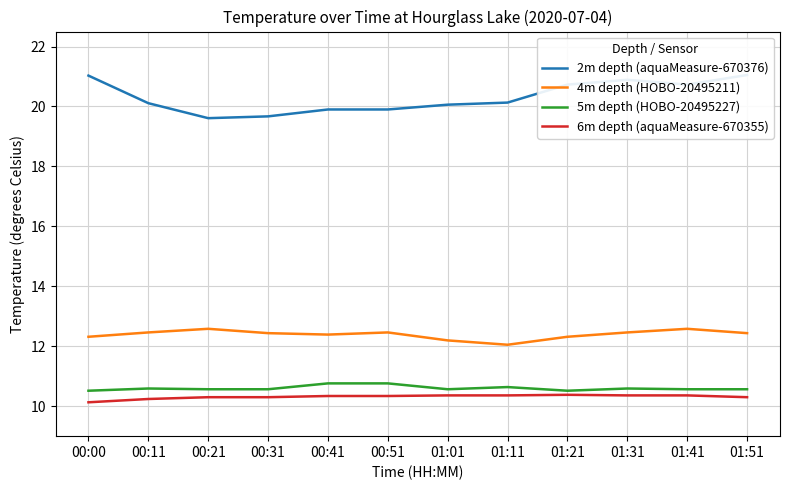

Reading left to right, what are all the values shown in this chart?

2m depth (aquaMeasure-670376): 21.0	20.1	19.6	19.7	19.9	19.9	20.1	20.1	20.7	20.9	20.7	21.1
4m depth (HOBO-20495211): 12.3	12.5	12.6	12.4	12.4	12.5	12.2	12.1	12.3	12.5	12.6	12.4
5m depth (HOBO-20495227): 10.5	10.6	10.6	10.6	10.8	10.8	10.6	10.6	10.5	10.6	10.6	10.6
6m depth (aquaMeasure-670355): 10.1	10.2	10.3	10.3	10.3	10.3	10.4	10.4	10.4	10.4	10.4	10.3